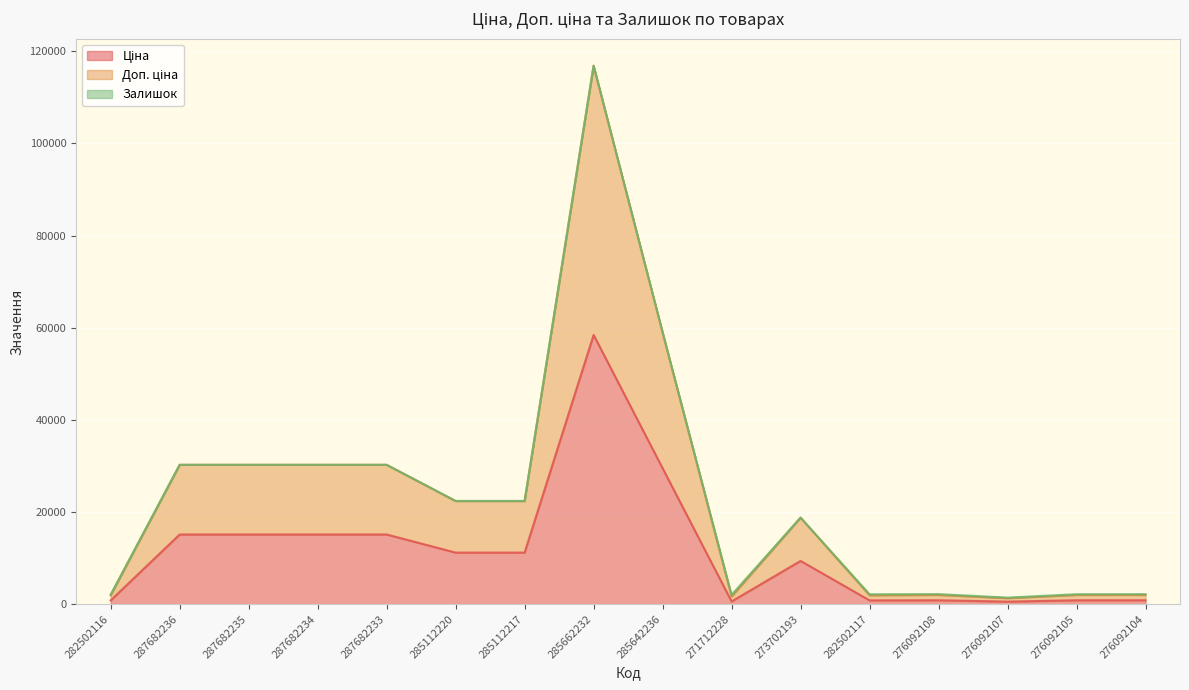

What is the difference between the highest and lowest values at 276092105?

1300.7